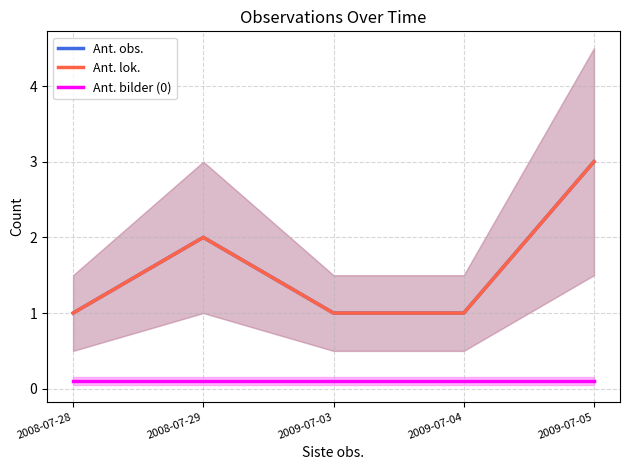

What is the greatest value displayed?

3.0